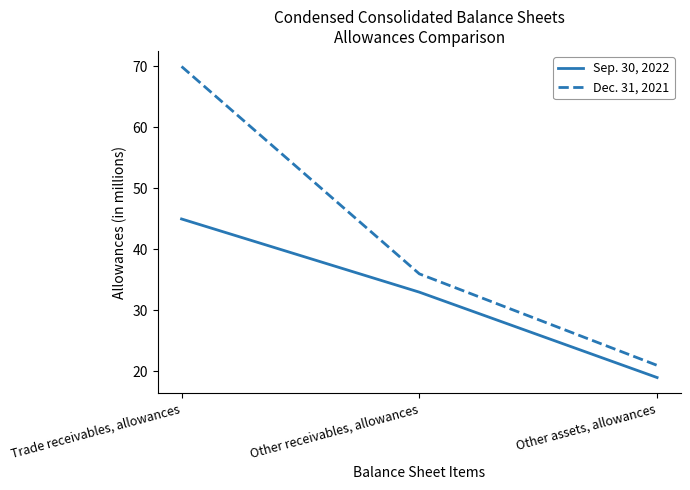

Reading left to right, list all the values displayed in this chart.

Sep. 30, 2022: 45	33	19
Dec. 31, 2021: 70	36	21